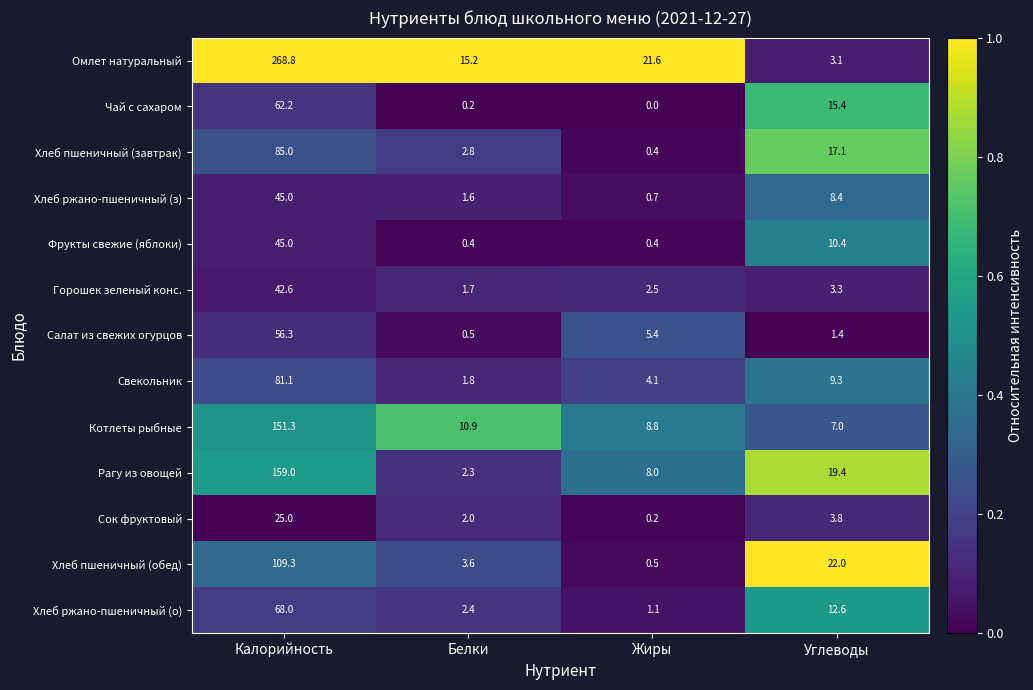

At Белки, list the series in order from largest to smallest.

Омлет натуральный, Котлеты рыбные, Хлеб пшеничный (обед), Хлеб пшеничный (завтрак), Хлеб ржано-пшеничный (о), Рагу из овощей, Сок фруктовый, Свекольник, Горошек зеленый конс., Хлеб ржано-пшеничный (з), Салат из свежих огурцов, Фрукты свежие (яблоки), Чай с сахаром